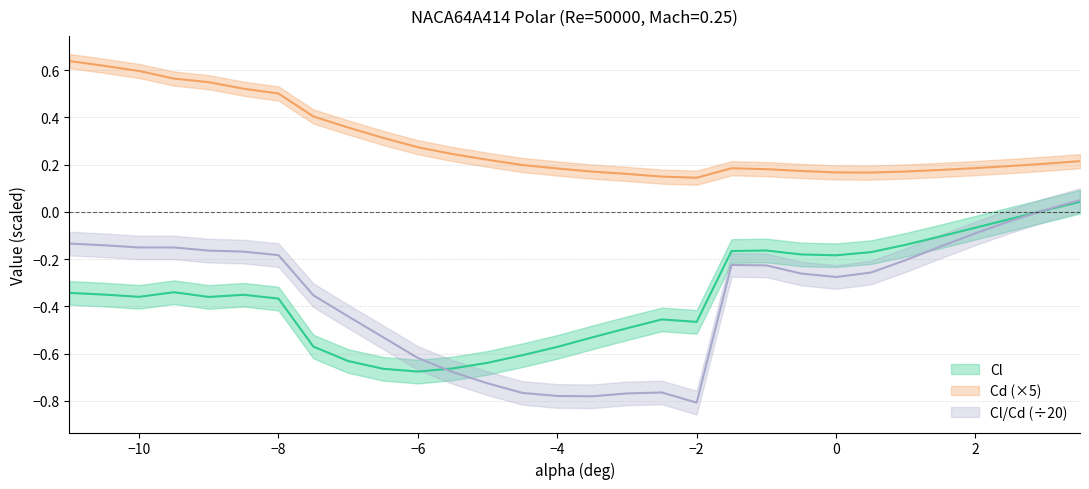

What is the value of the Cl point at the 18th from the left?

-0.5